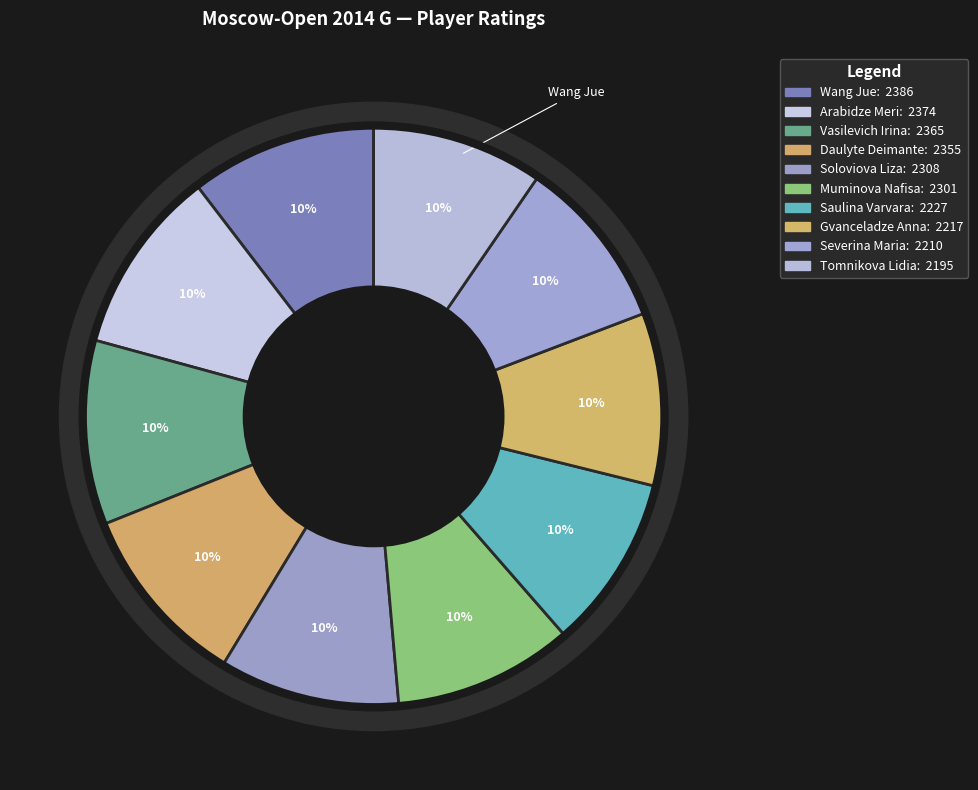

Count the number of slices in the pie.

10